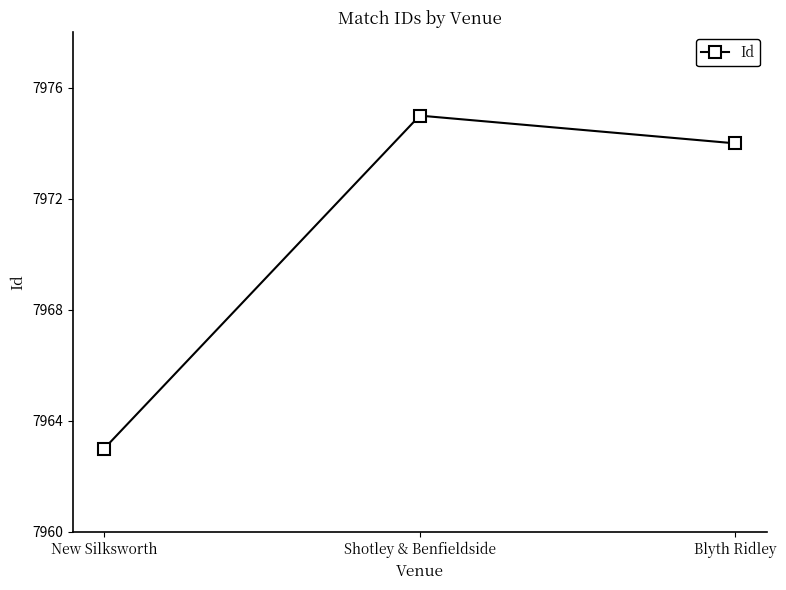

What is the change in value from New Silksworth to Blyth Ridley?

+11